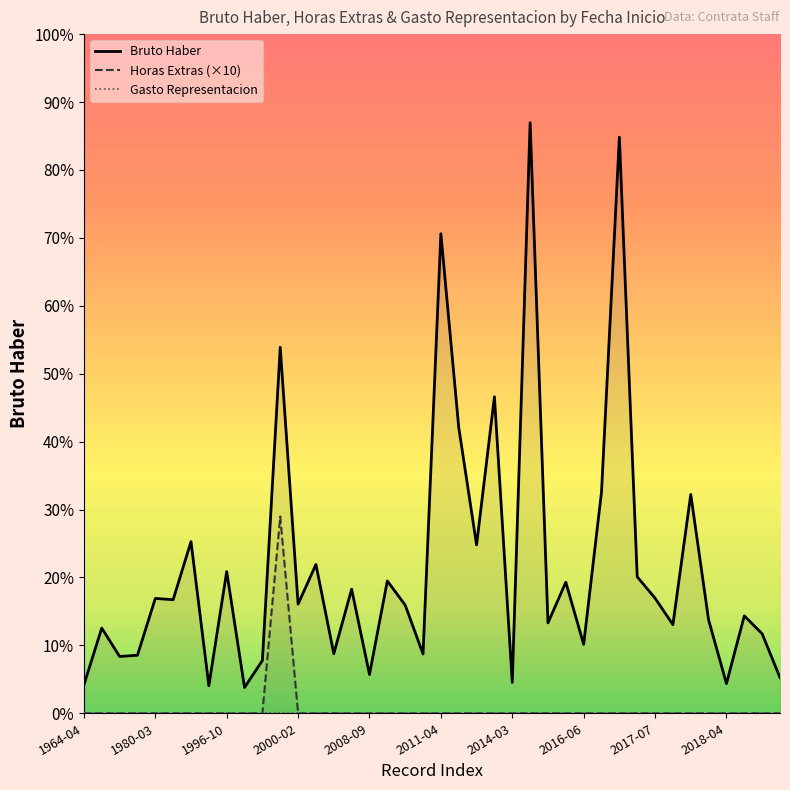

How many data points in Horas Extras are above 0?

1